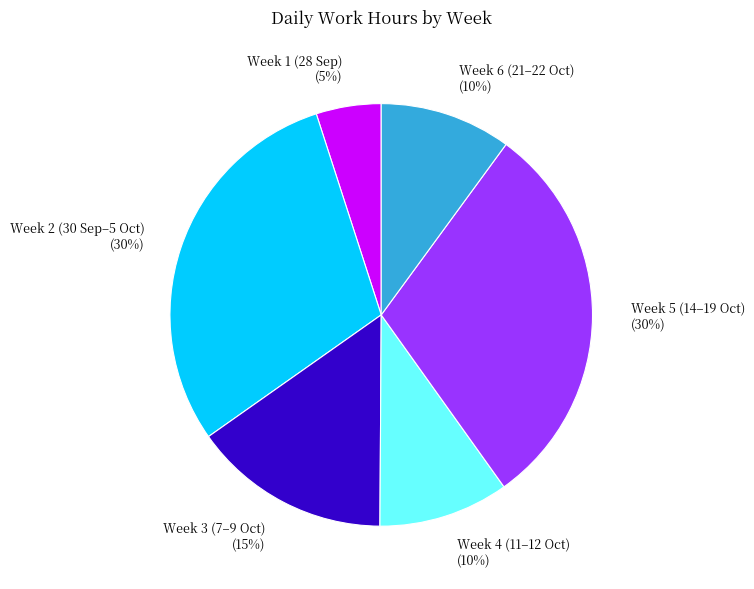

Is there any slice that represents more than half of the pie?

No